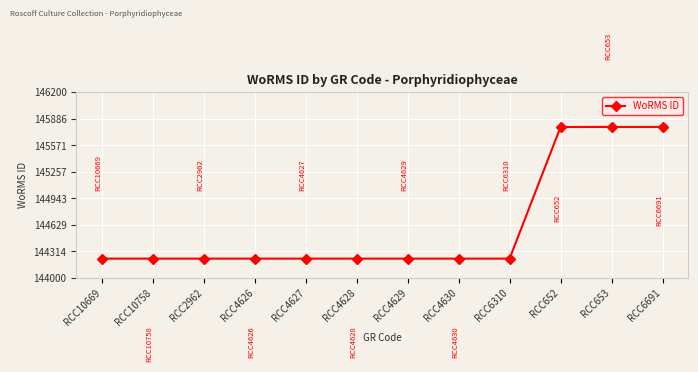

What position from the left is RCC4626?

4